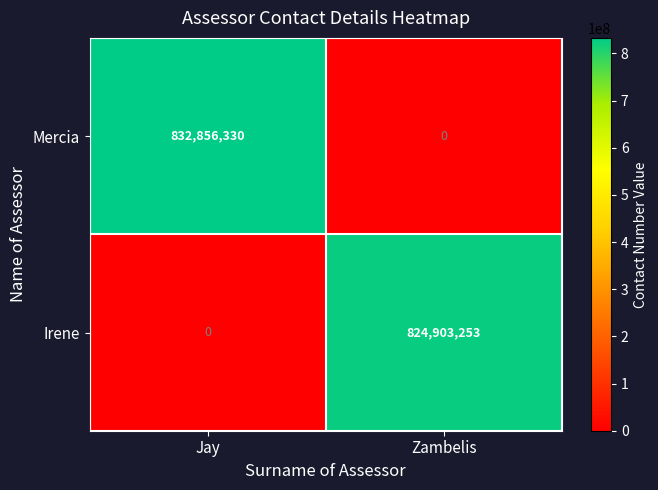

What is the sum of the Mercia values at Jay and Zambelis?

832856330